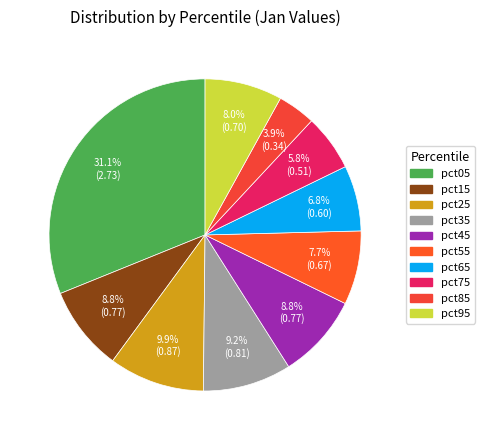

Count the number of slices in the pie.

10